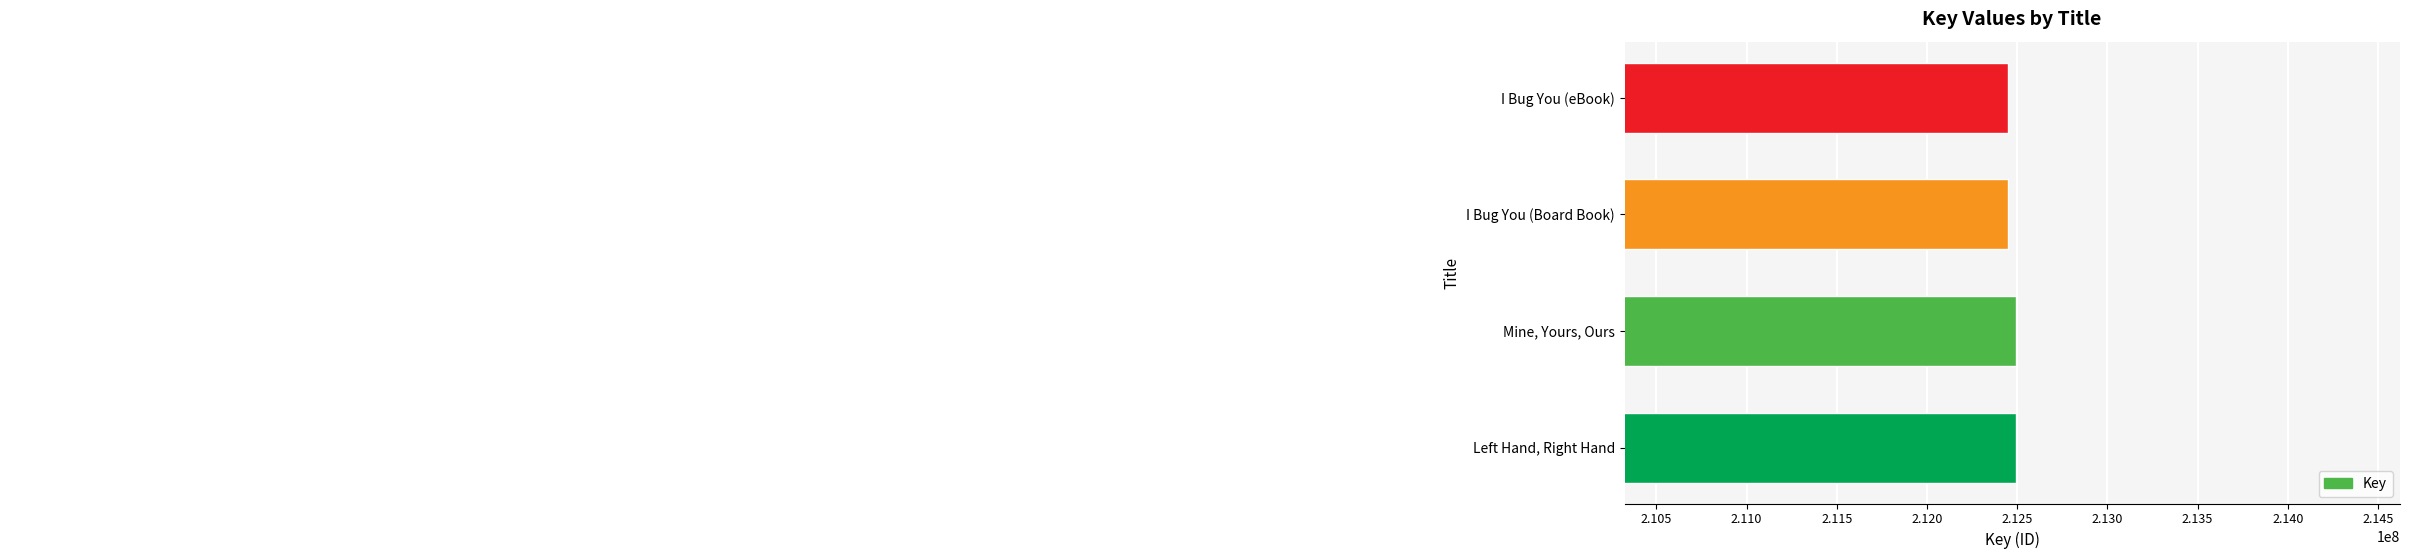

Is it true that the value at Mine, Yours, Ours is 212494295?

True